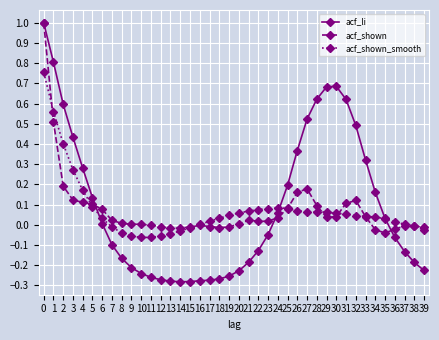

What is the sum of all acf_li values?

3.6